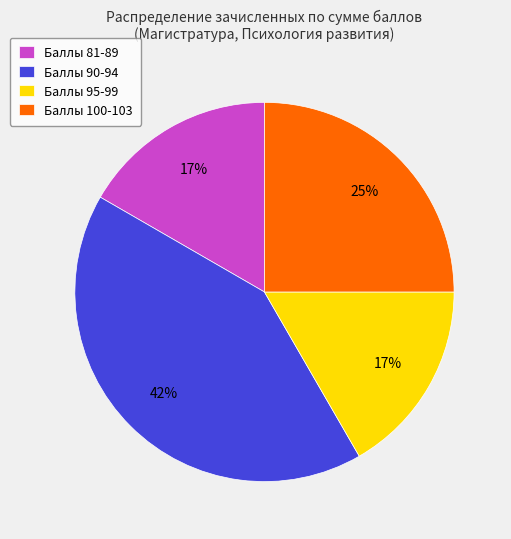

Which slice is the largest?

Баллы 90-94